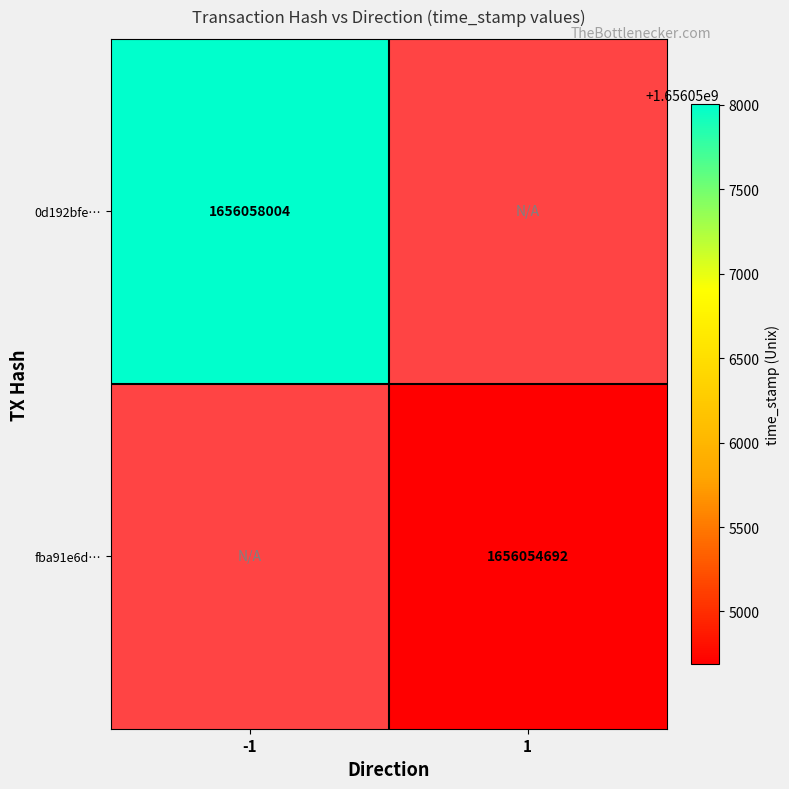

True or false: fba91e6d… has a value of 586749982 at 1.

False